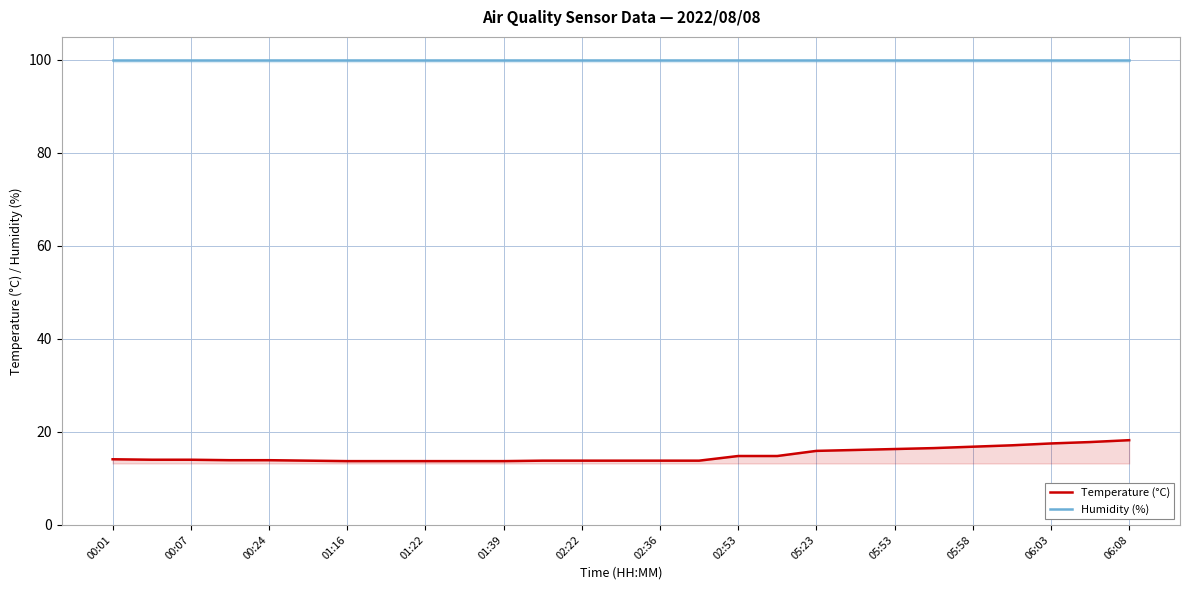

At which label does Temperature (°C) first exceed 14?

00:01